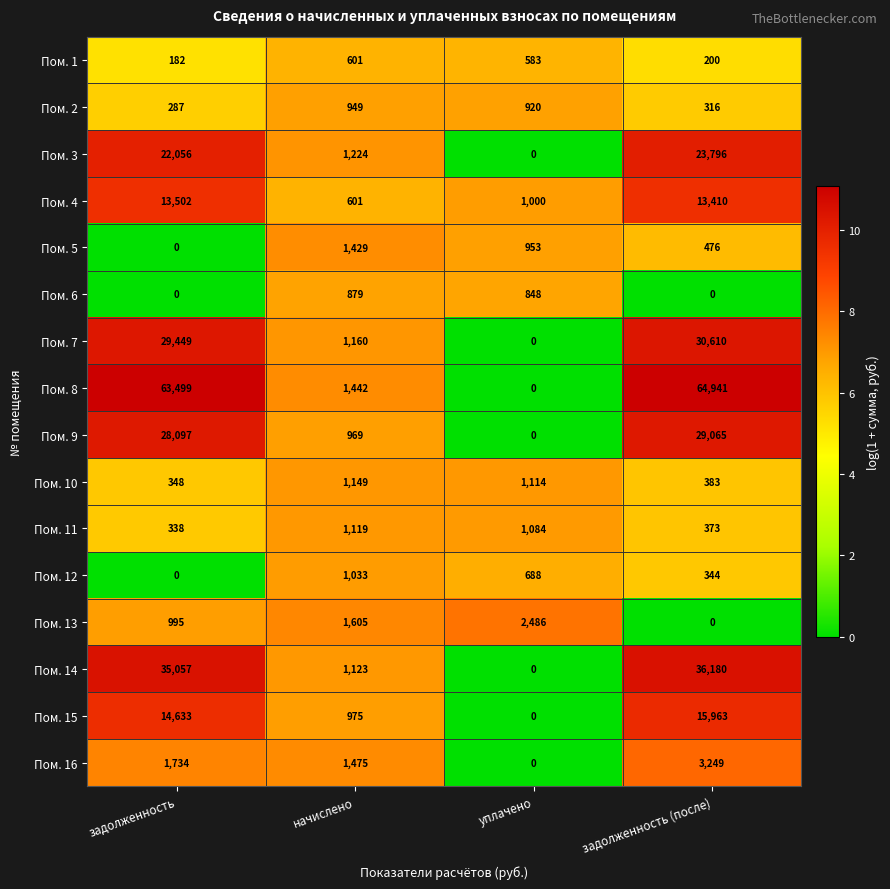

At which category is the sum across all series the highest?

задолженность (после)